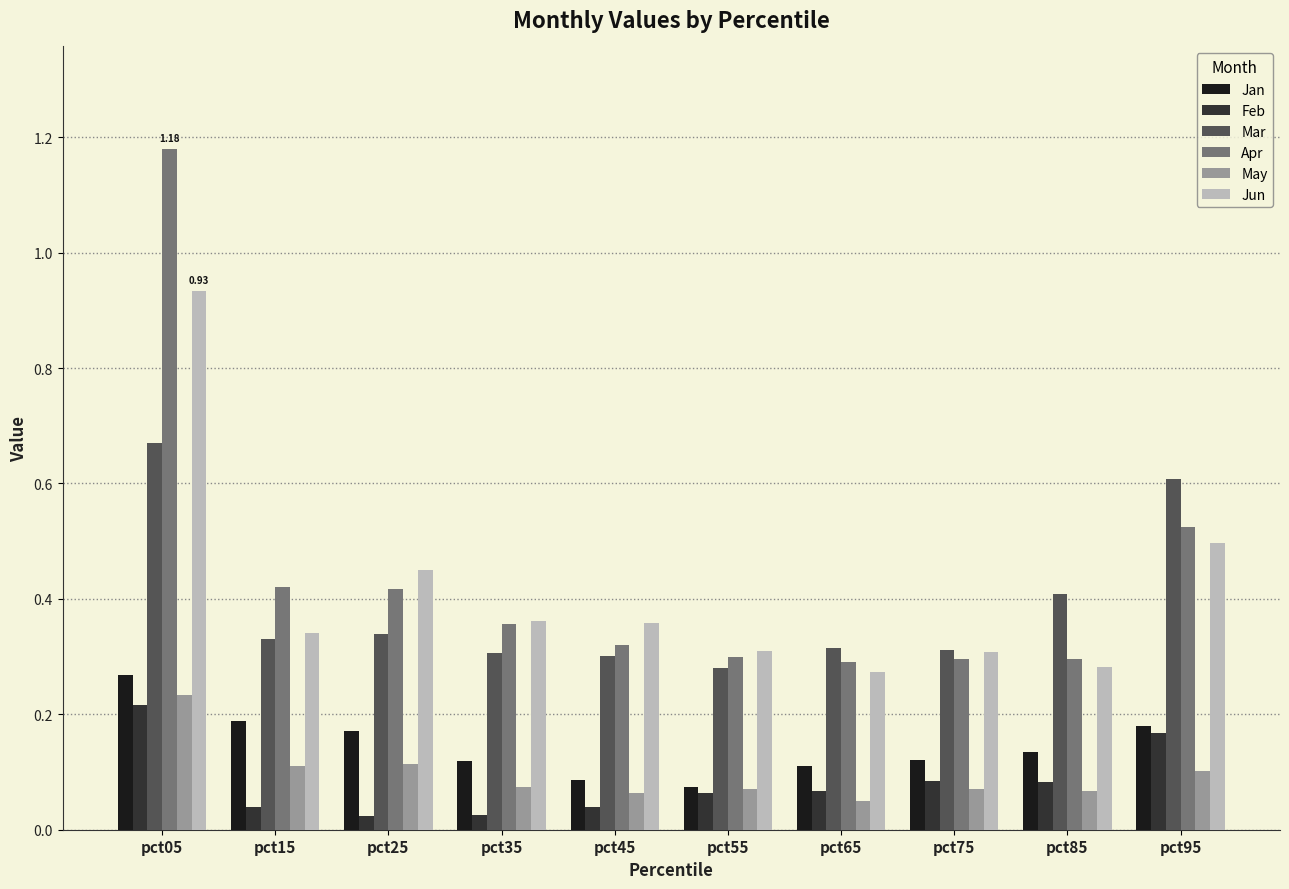

At which category is the sum across all series the highest?

pct05